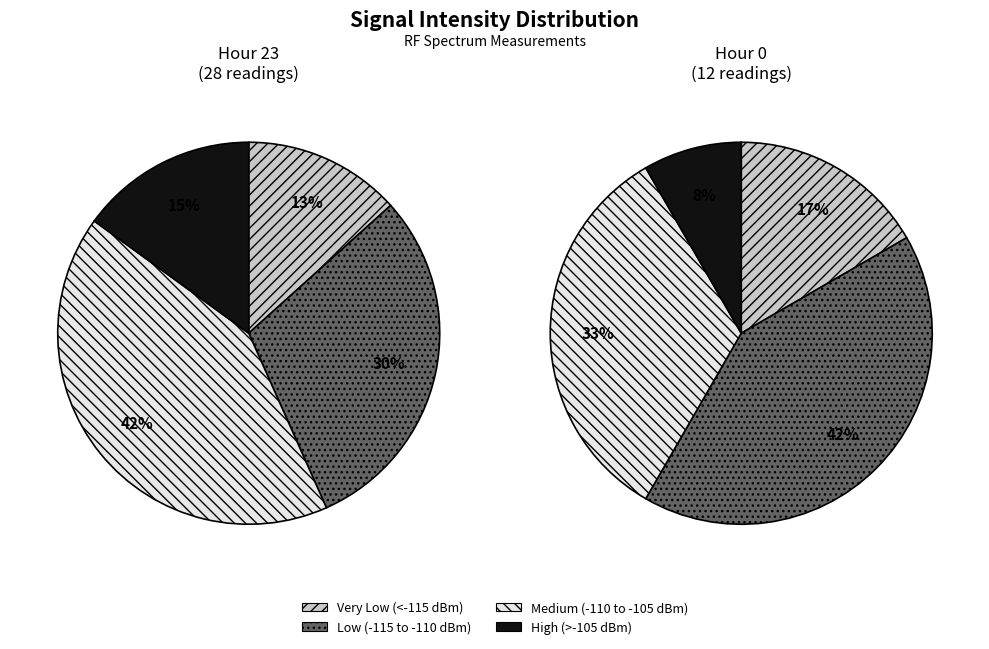

What percentage is NOT represented by hour_23?

30.0%